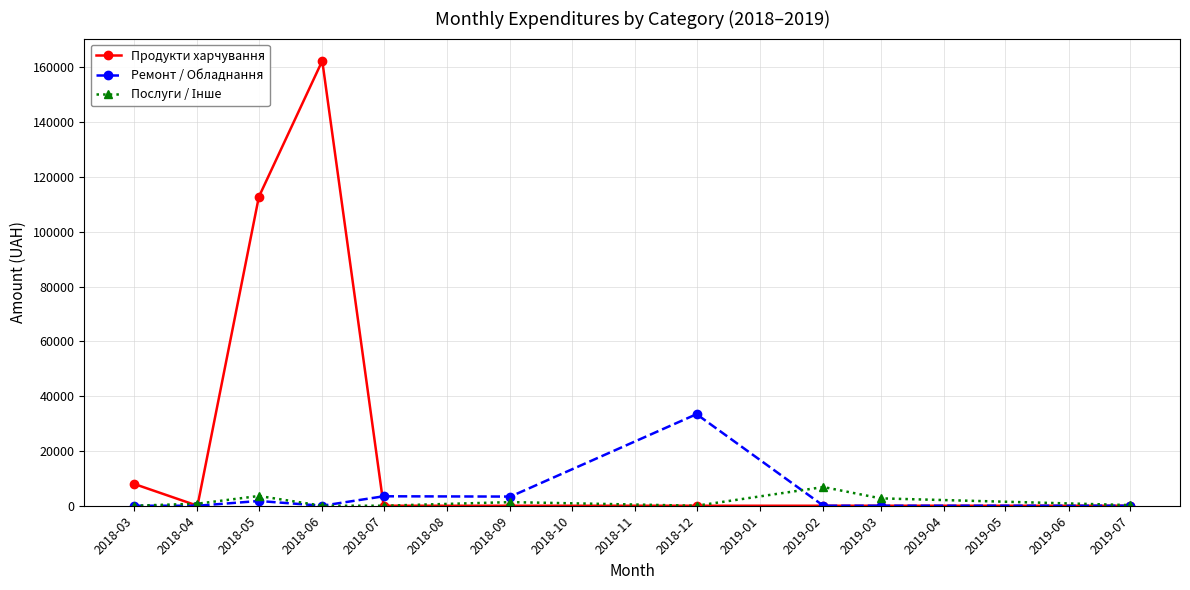

At which label does Продукти харчування reach its peak?

2018-06